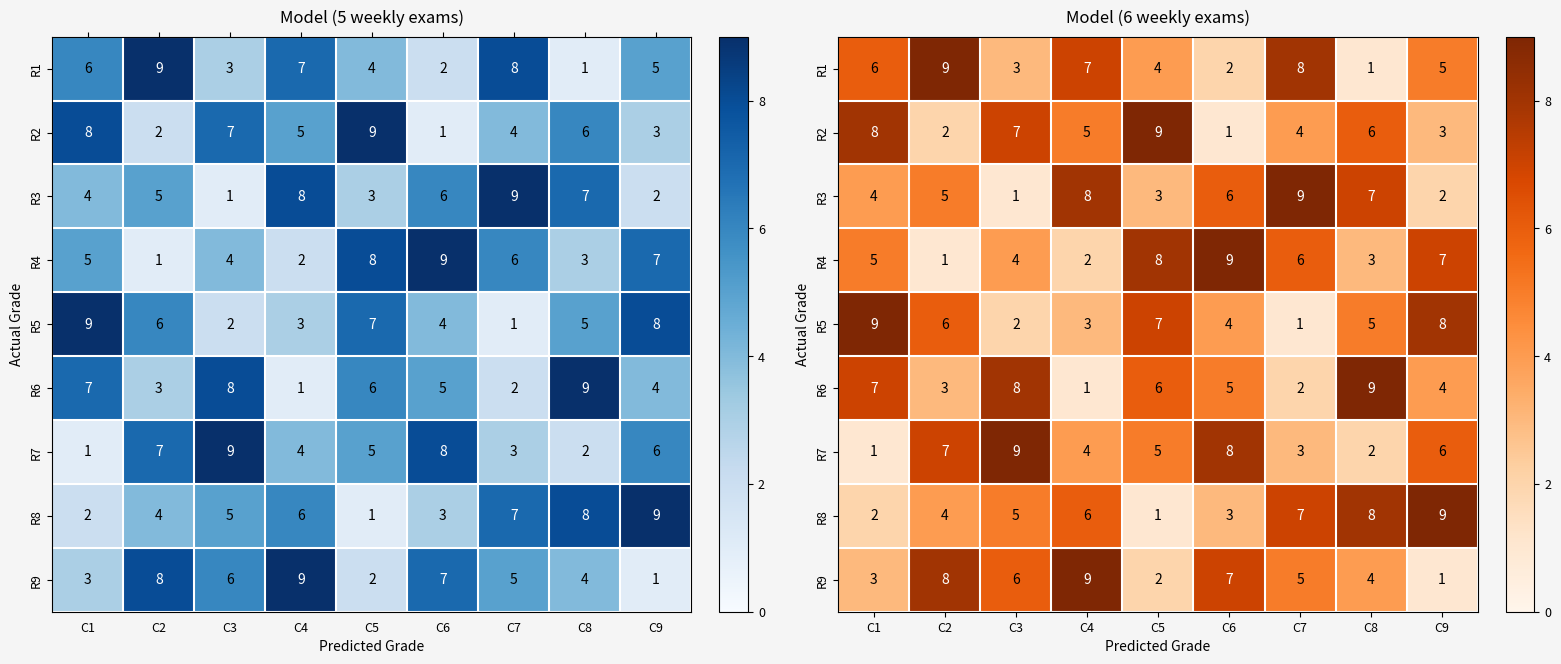

What is the average value of the R2 series?

5